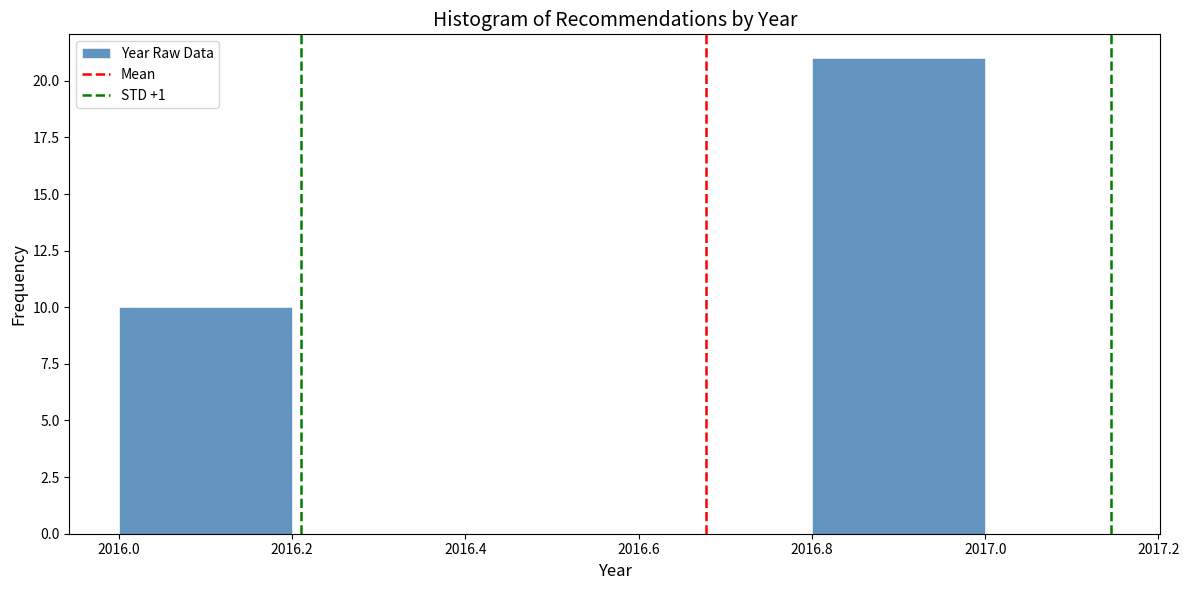

Reading left to right, list every bar in this chart as the range it spans on the x-axis followed by its height. The values are not printed on the chart, so give them approximately, as read against the axis.

2016.0 to 2016.2: 10
2016.2 to 2016.4: 0
2016.4 to 2016.6: 0
2016.6 to 2016.8: 0
2016.8 to 2017.0: 21